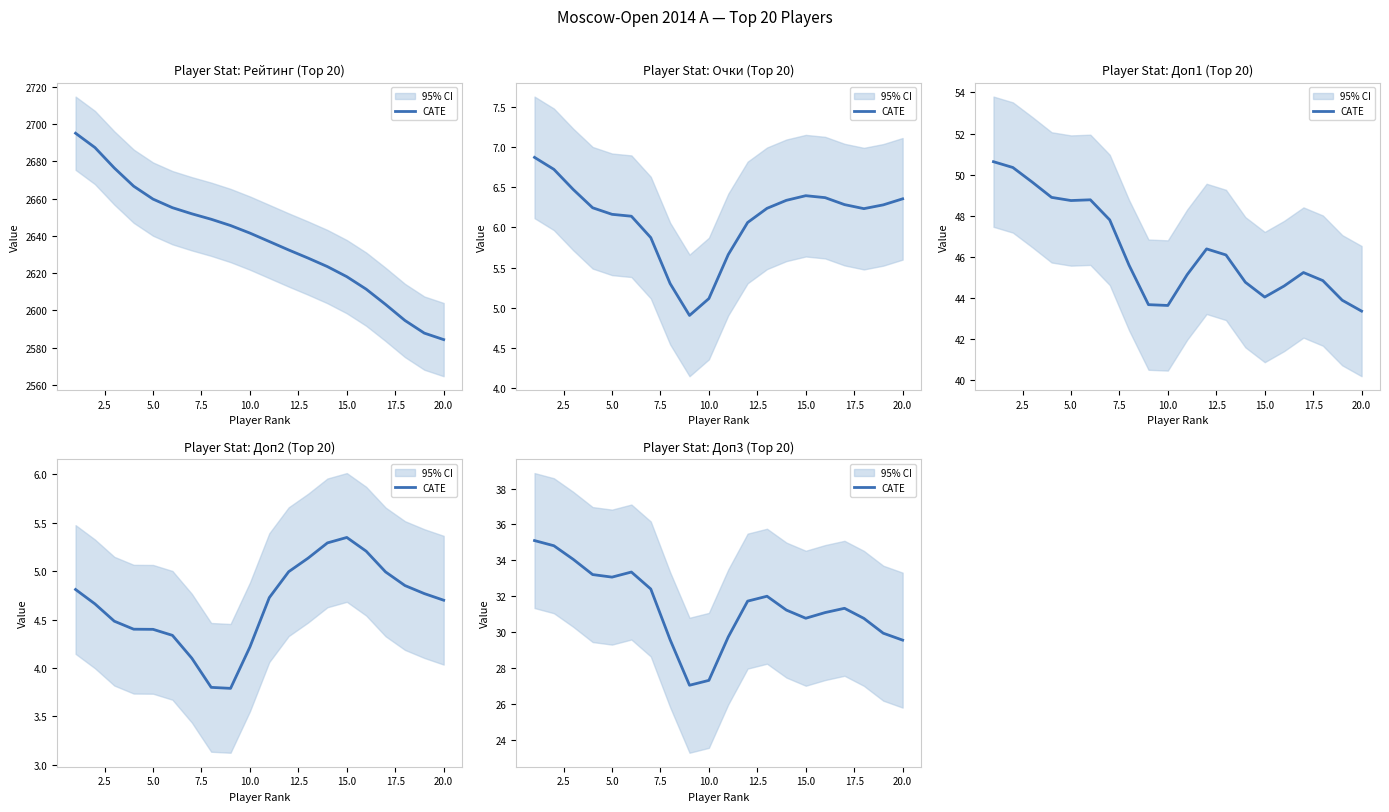

How many data points are less than 31?

8